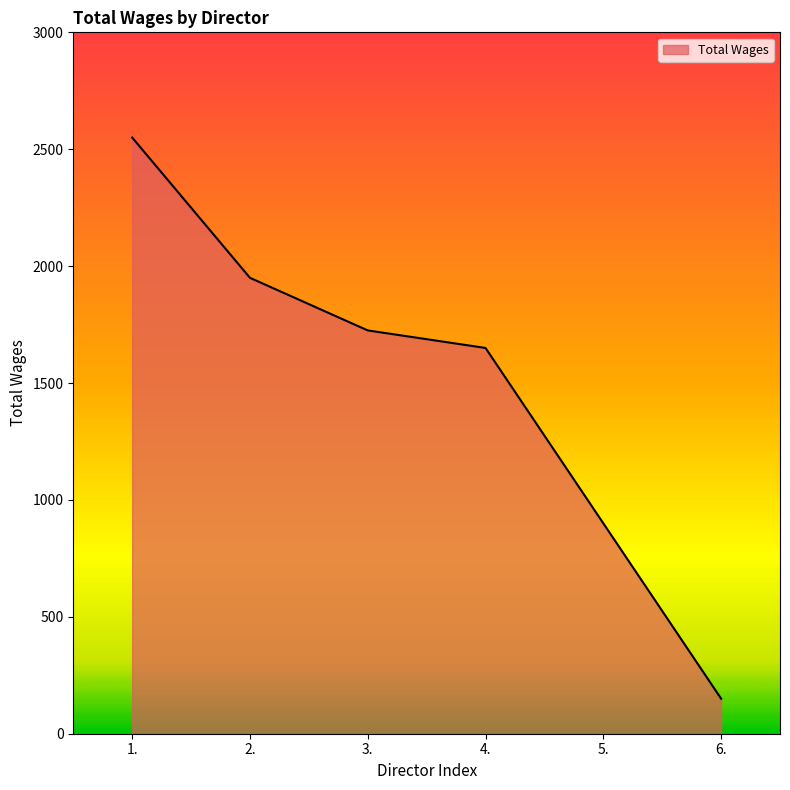

What position from the right is 4.?

3